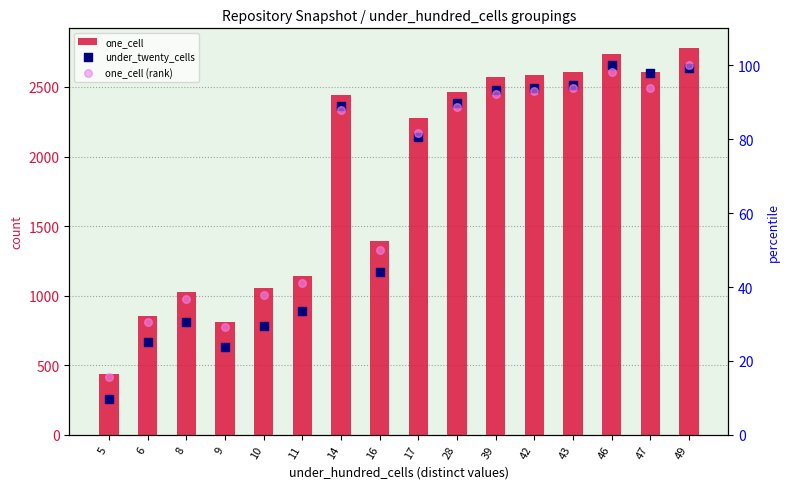

What is the total value across all series at 8?

1093.5